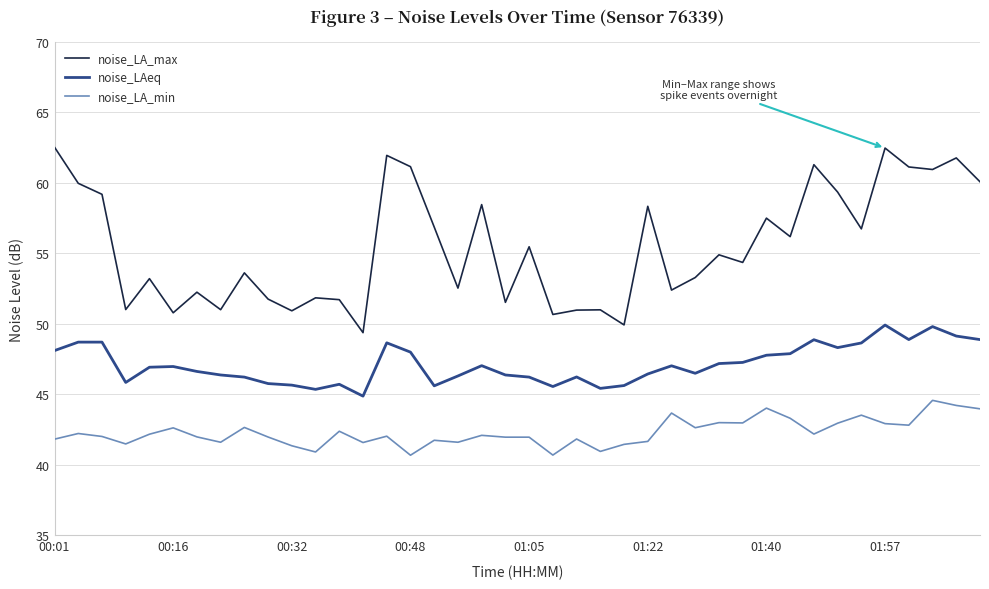

What is the lowest value of the noise_LA_max series?

49.4